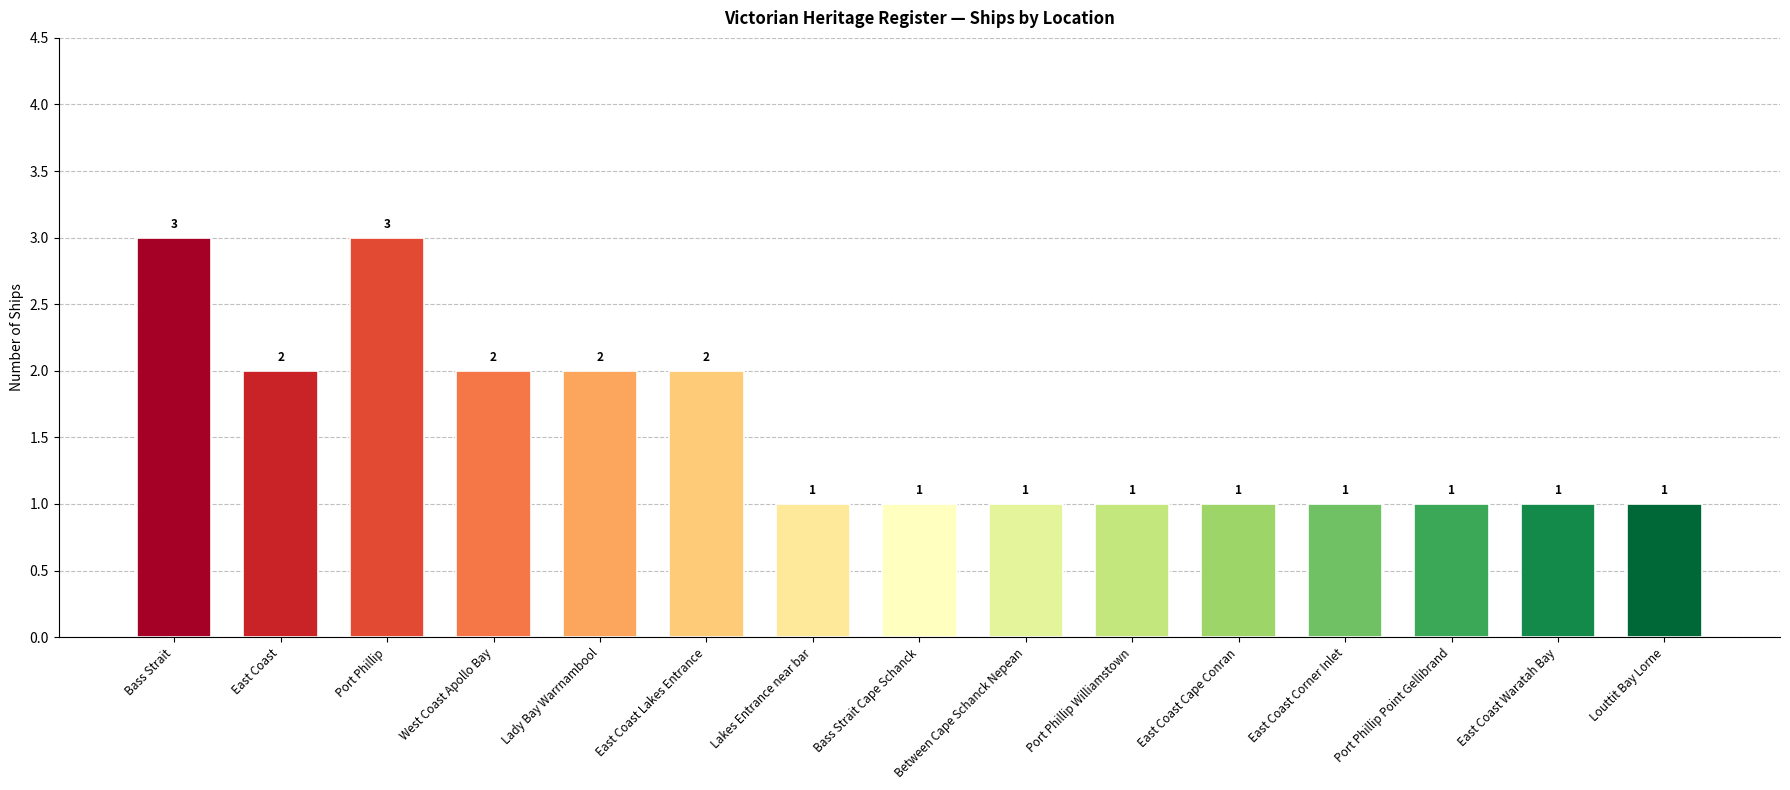

What is the ratio of the value at Louttit Bay Lorne to the value at Lakes Entrance near bar?

1.0